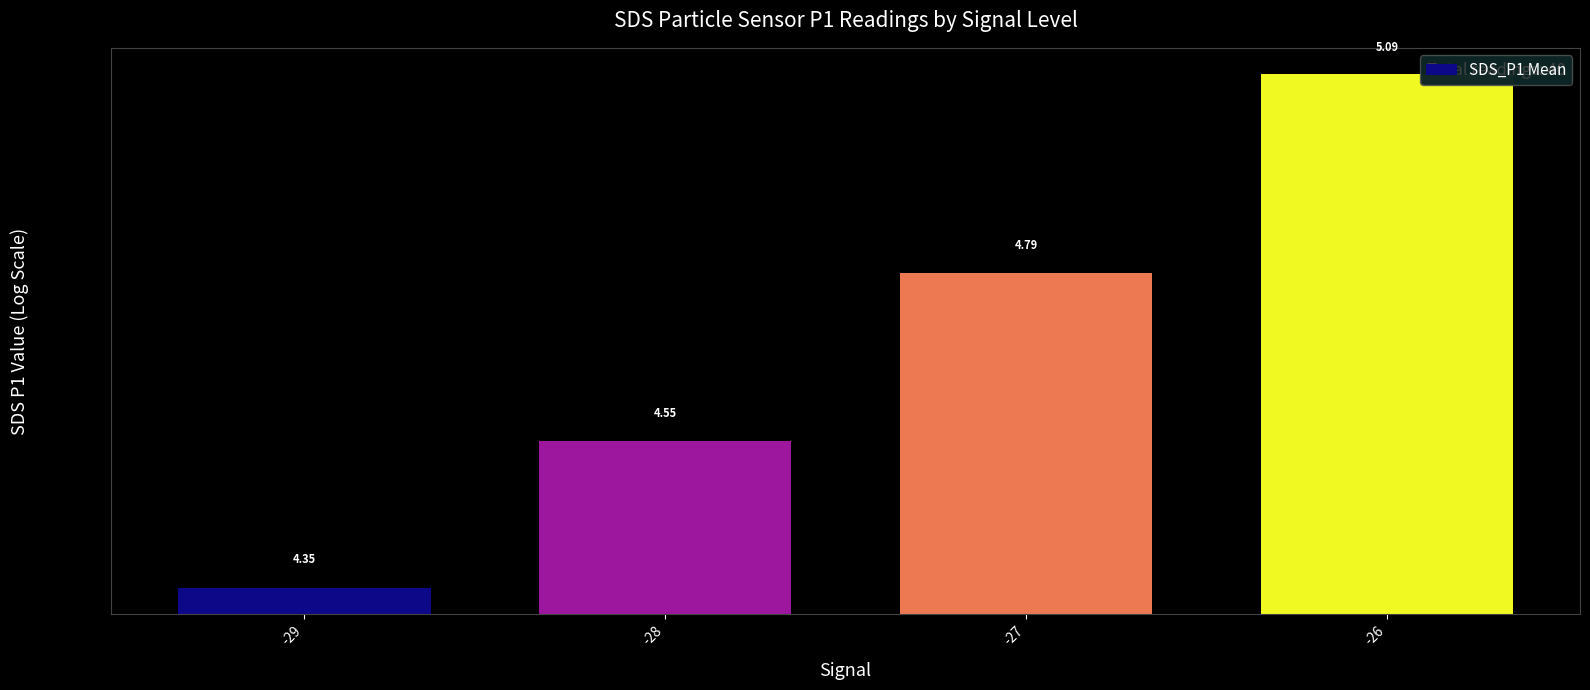

What is the change in value from -29 to -26?

+0.7